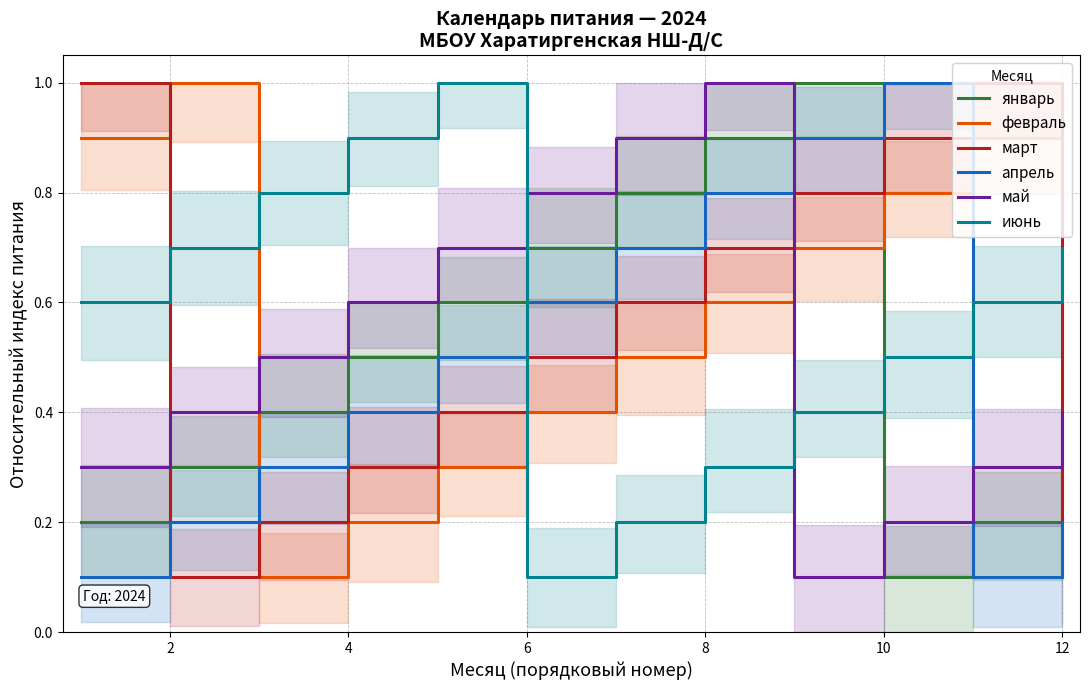

Is it true that февраль equals 1.0 at 2?

True